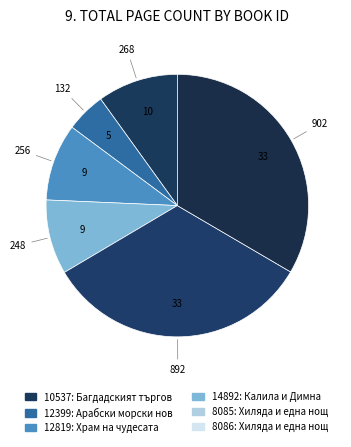

What percentage do 10537 and 8085 together represent?

43.0%